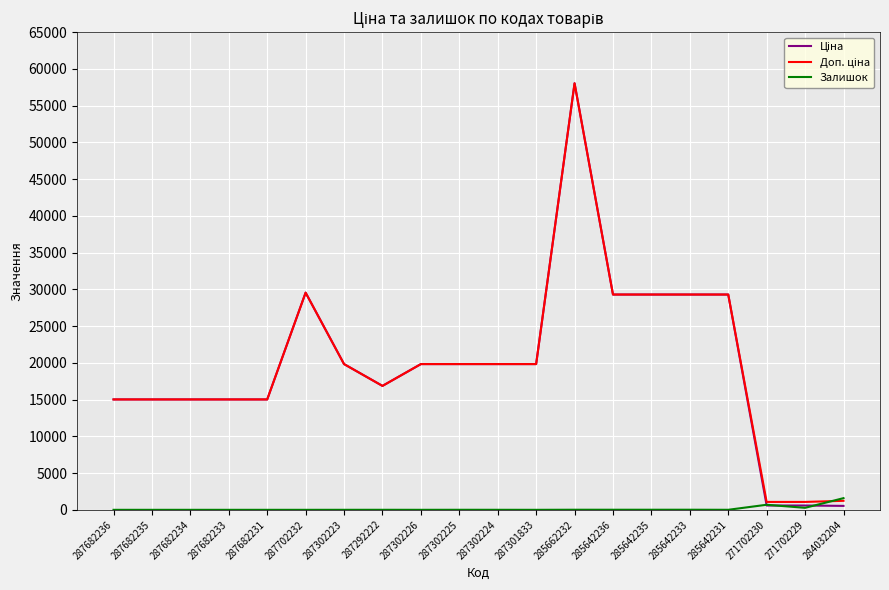

Does the chart have visible grid lines?

Yes